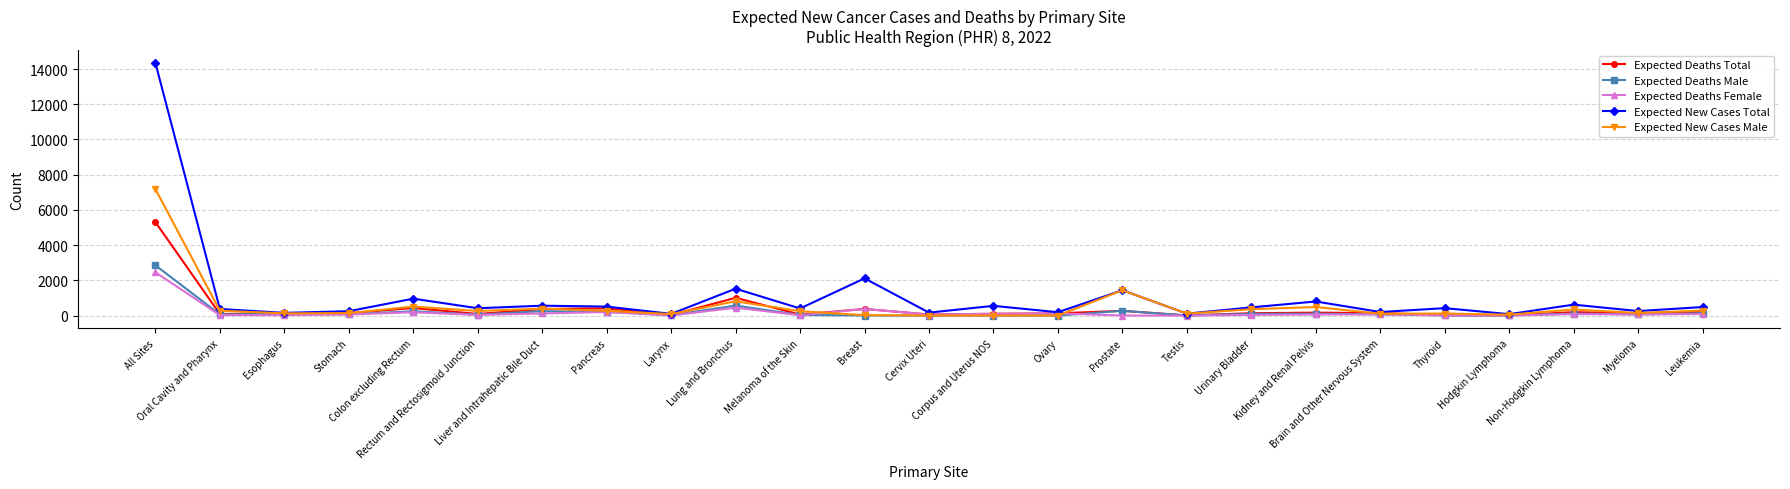

In Expected Deaths Female, how many points are higher than both neighbors (excluding endpoints)?

7